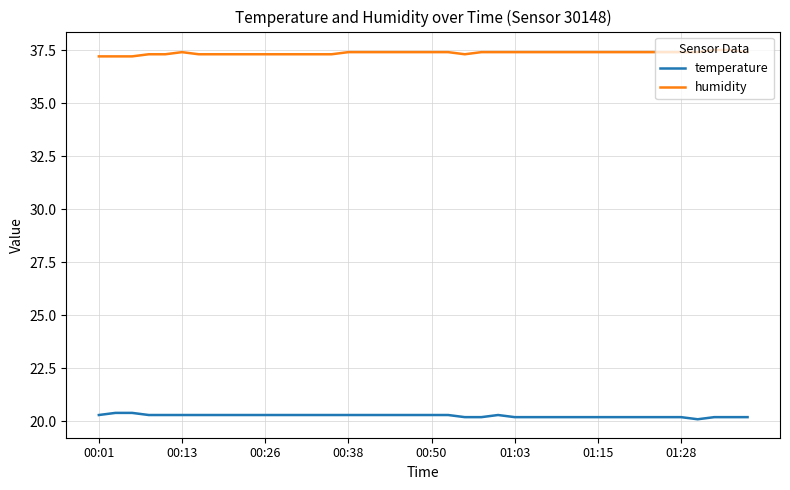

Which series has the largest total across all categories?

humidity